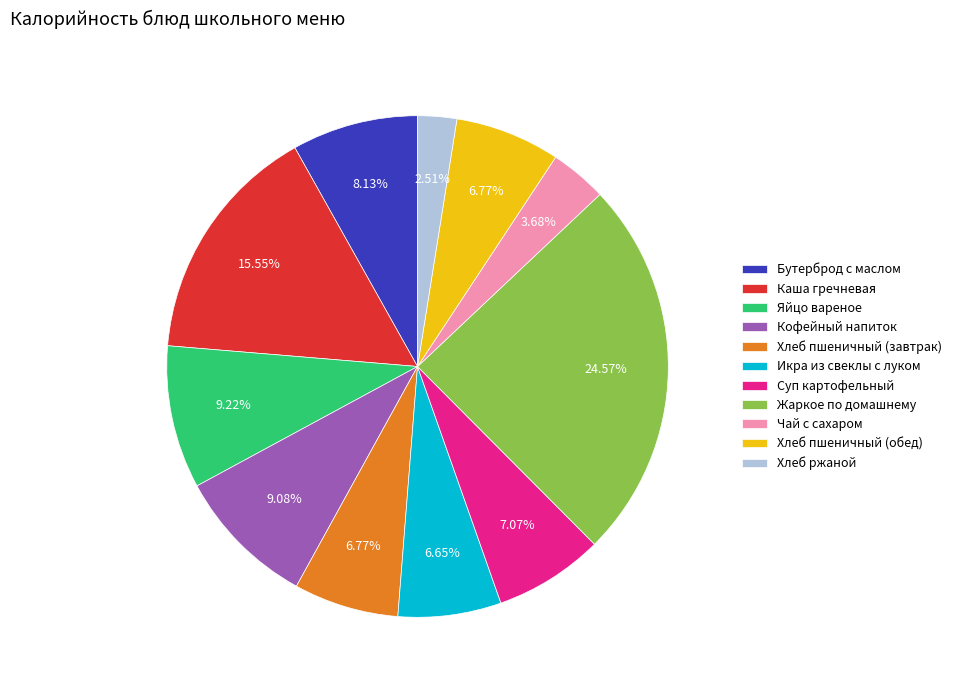

Is there a majority slice in this chart?

No